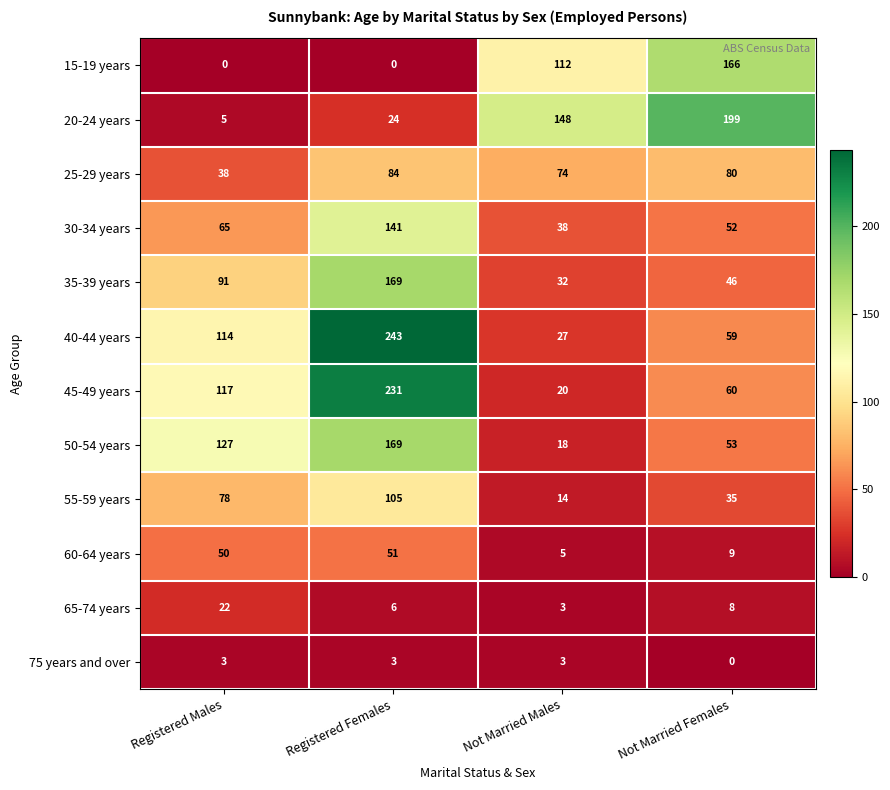

Between Not Married Males and Not Married Females, which series saw the biggest shift?

15-19 years